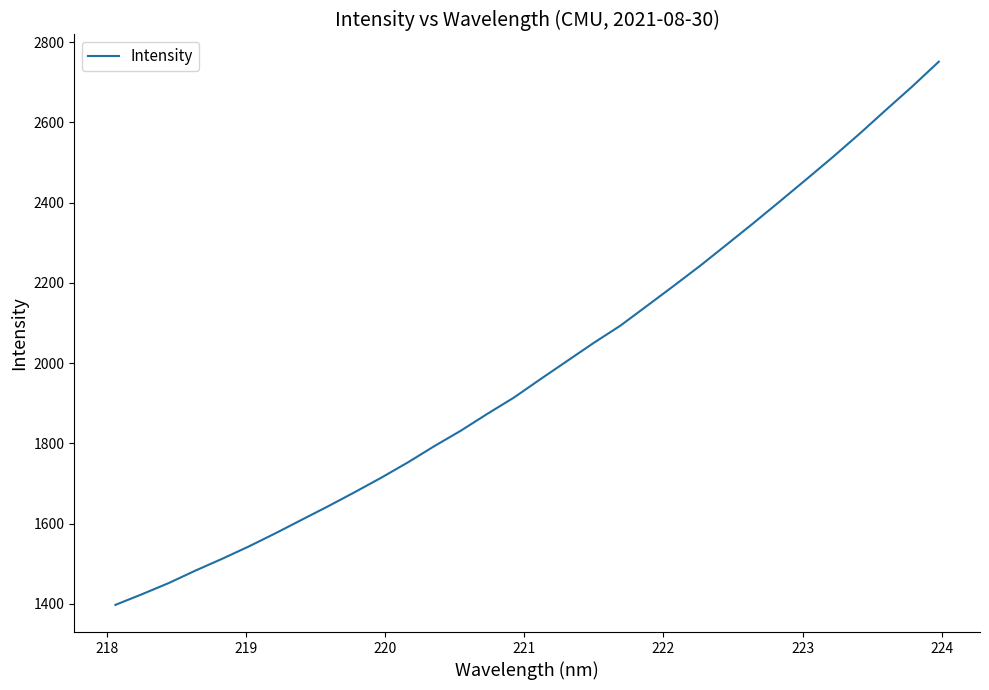

What is the difference between the maximum and minimum values?

1354.5